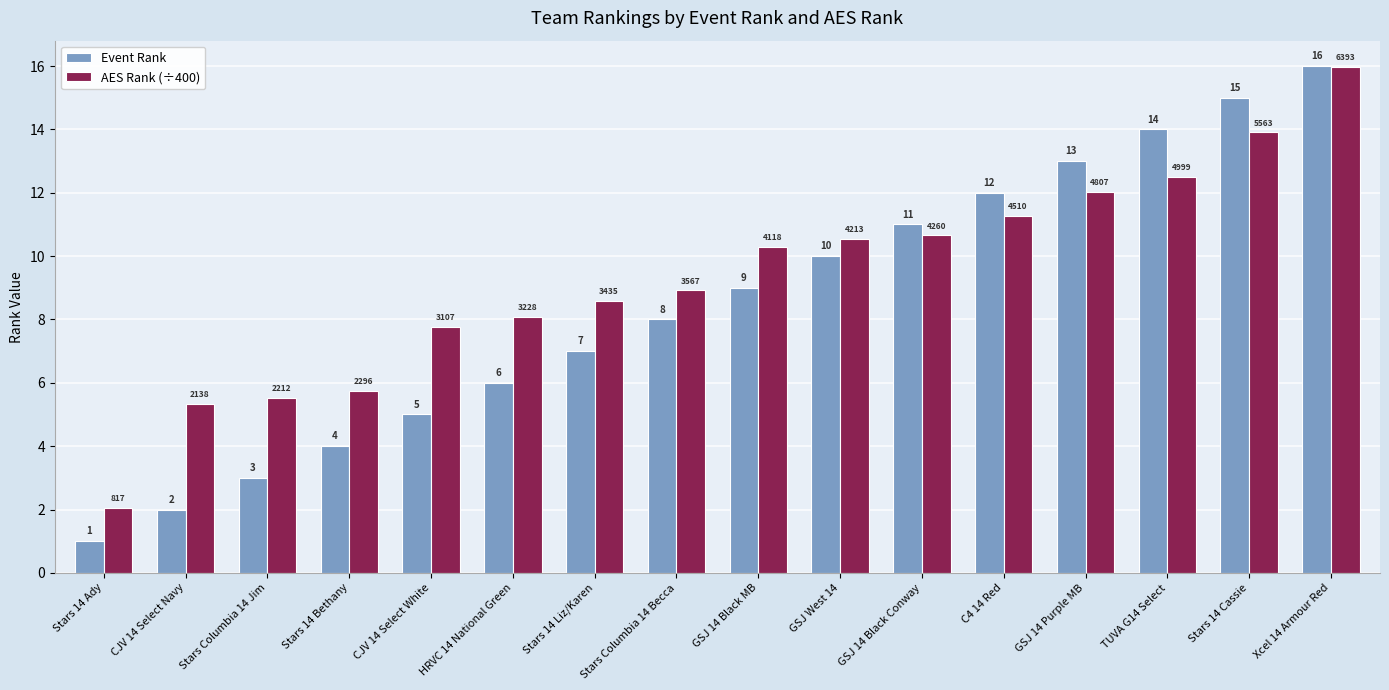

How many groups of bars are there?

16